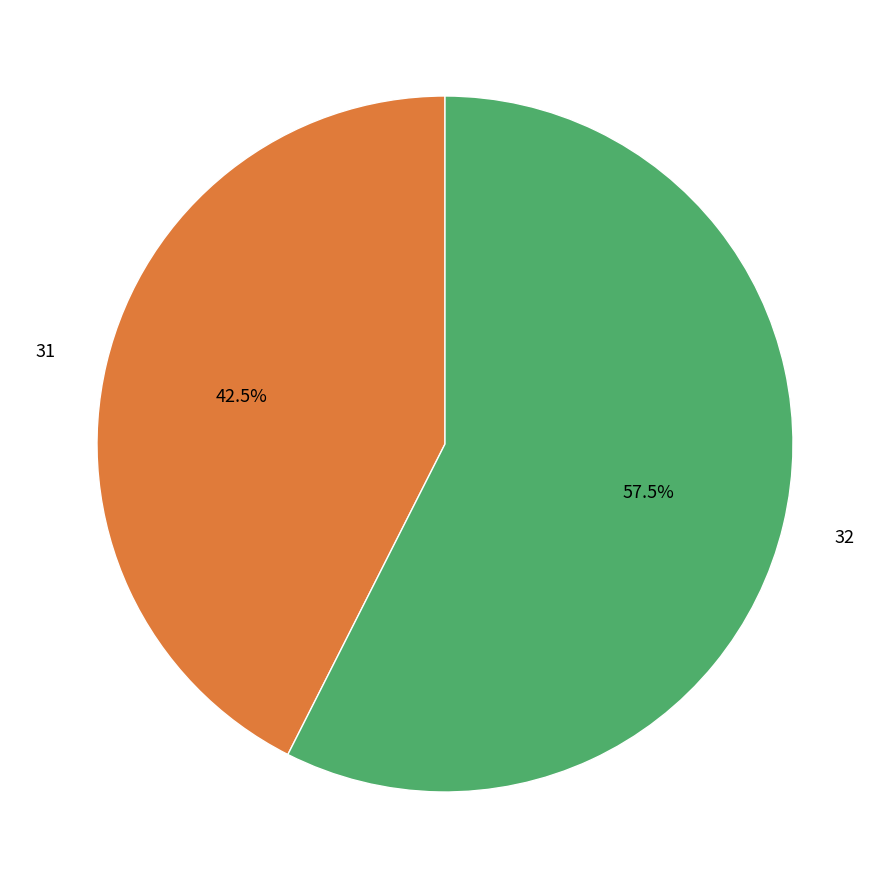

Count the number of slices in the pie.

2